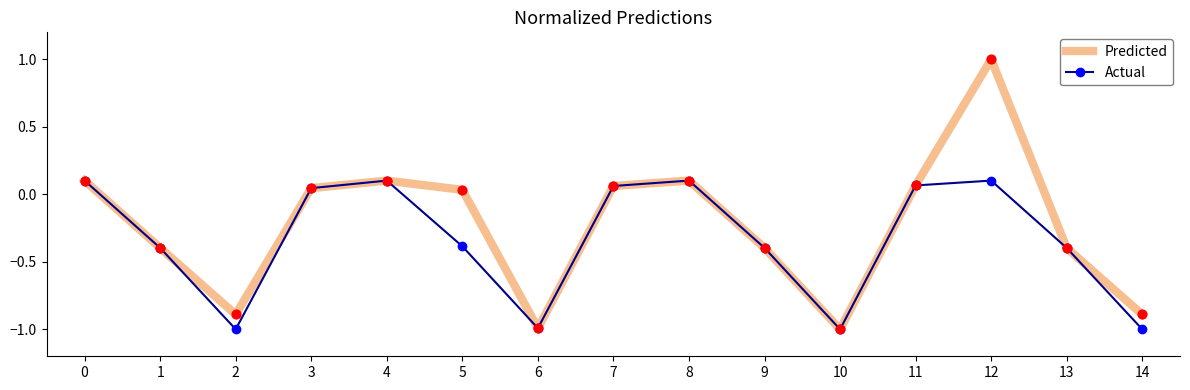

What are all the series names shown in the legend?

Predicted, Actual